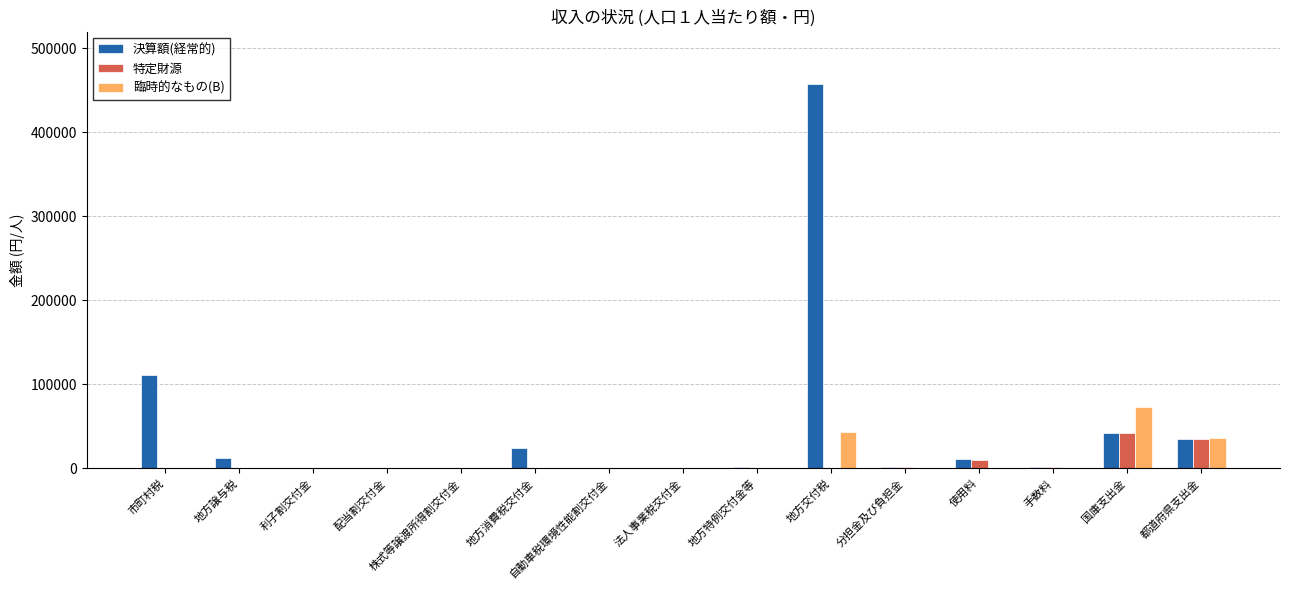

What are all the series names shown in the legend?

決算額(経常的), 特定財源, 臨時的なもの(B)